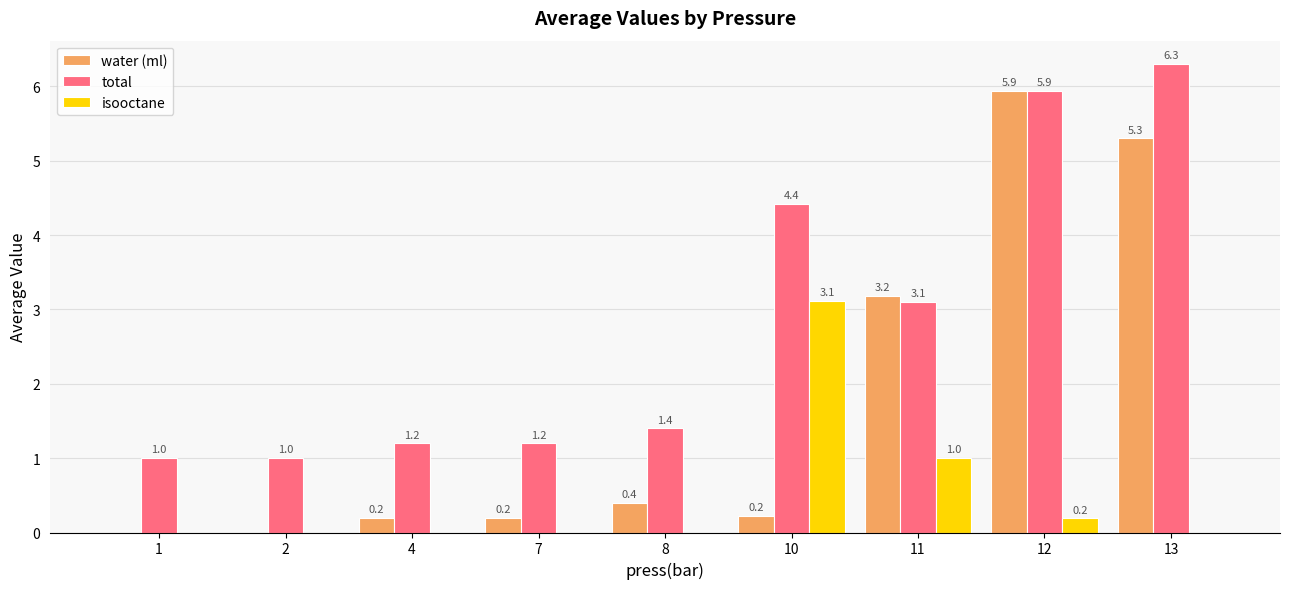

Which series has the largest range (max minus min)?

water (ml)